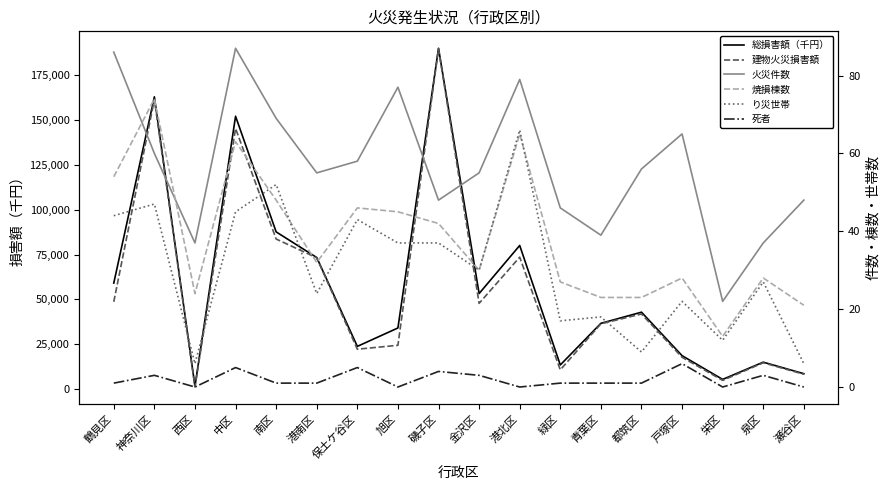

Where is 火災件数 nearest to the value 54?

港南区